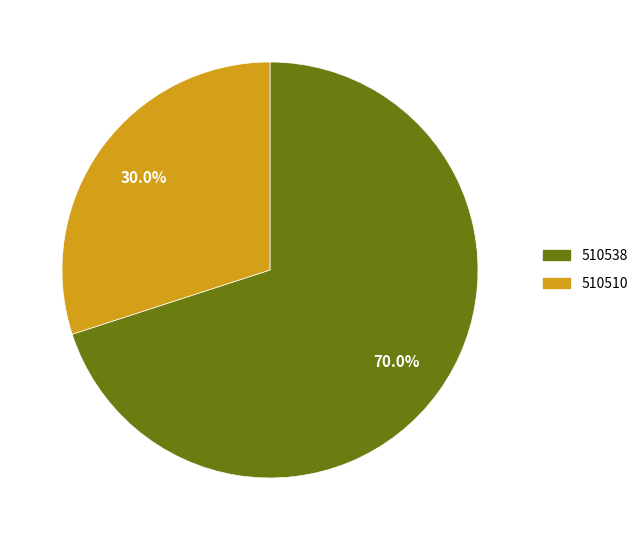

What percentage is the 510538 slice, to the nearest percent?

70%